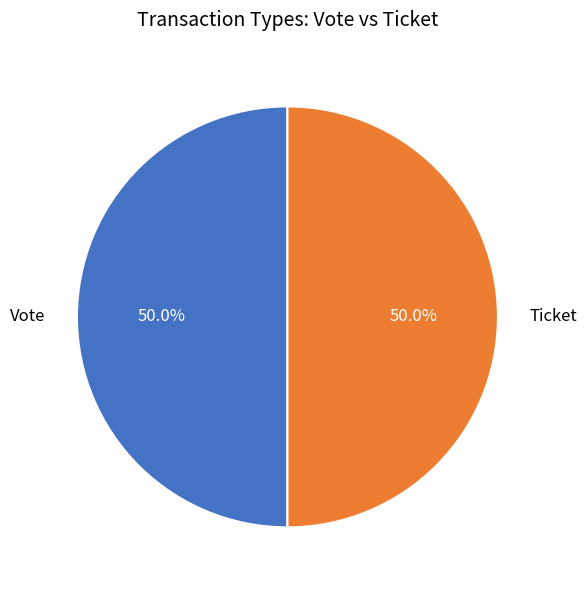

Approximately how many times larger is the value at Vote compared to Ticket?

1.0